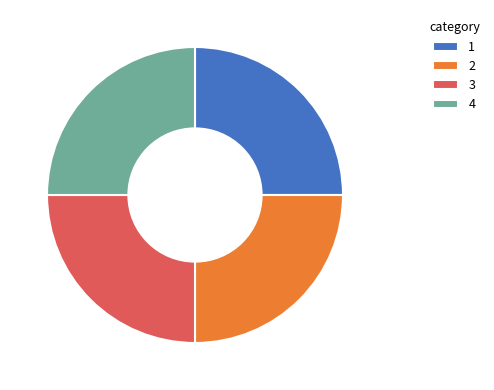

Is 4 the majority of the pie?

No